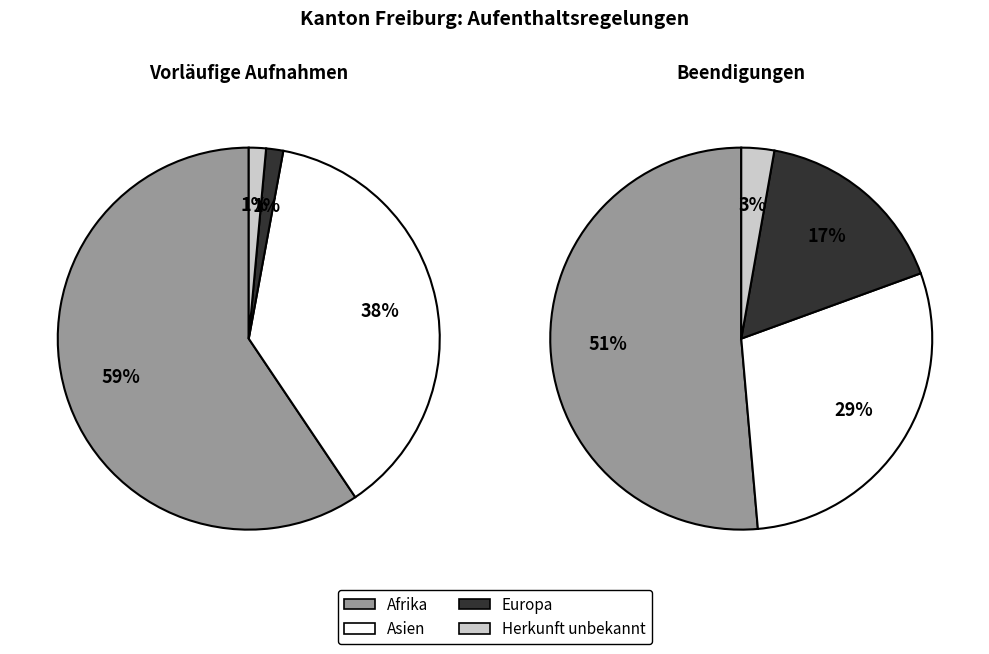

What portion of the pie excludes Vorläufige Aufnahmen?

74.7%